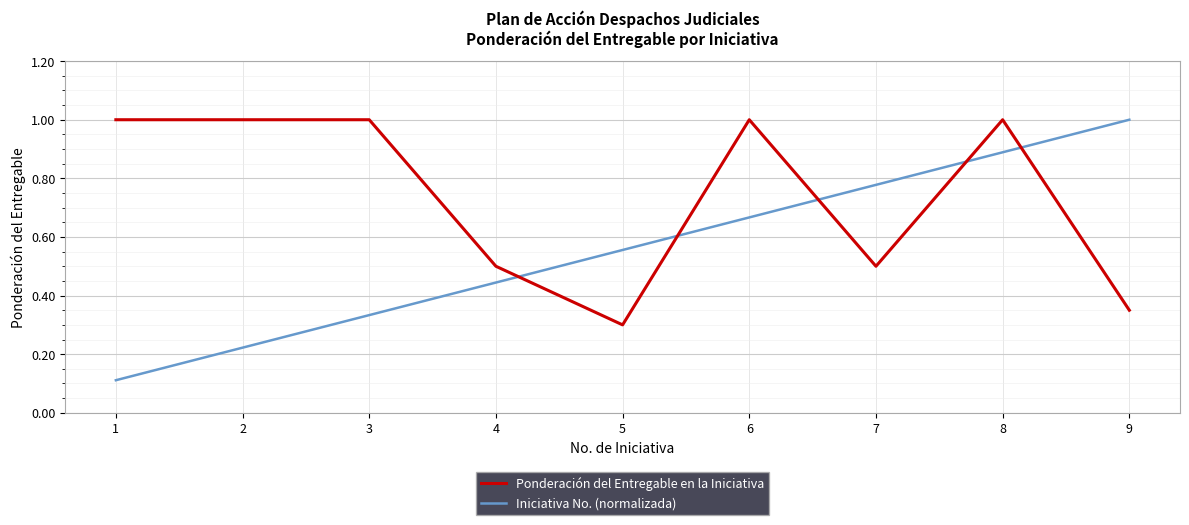

List the series in order of their overall mean, highest first.

Ponderación del Entregable en la Iniciativa, Iniciativa No. (normalizada)